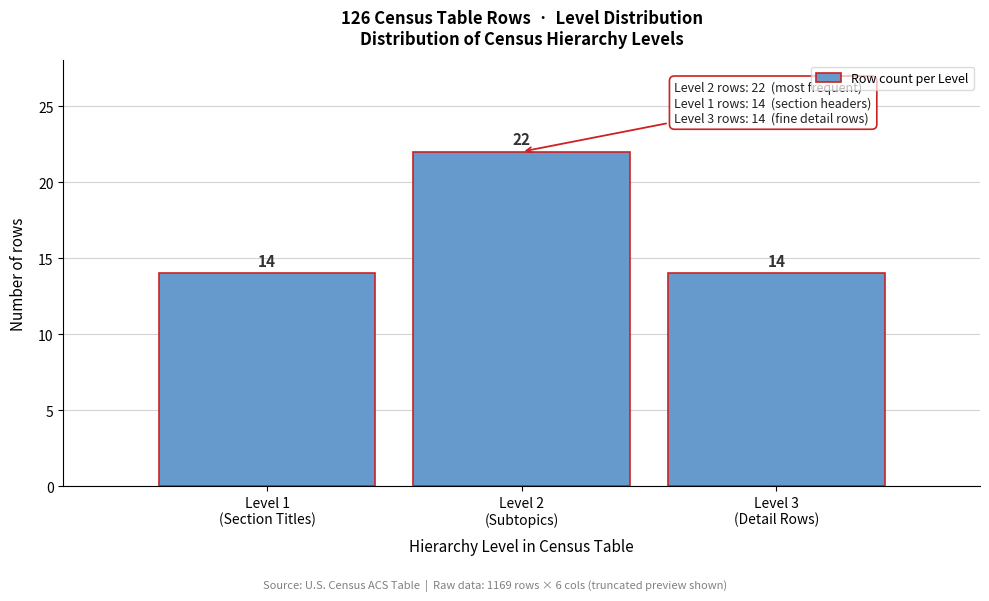

Reading left to right, what are all the values shown in this chart?

14	22	14